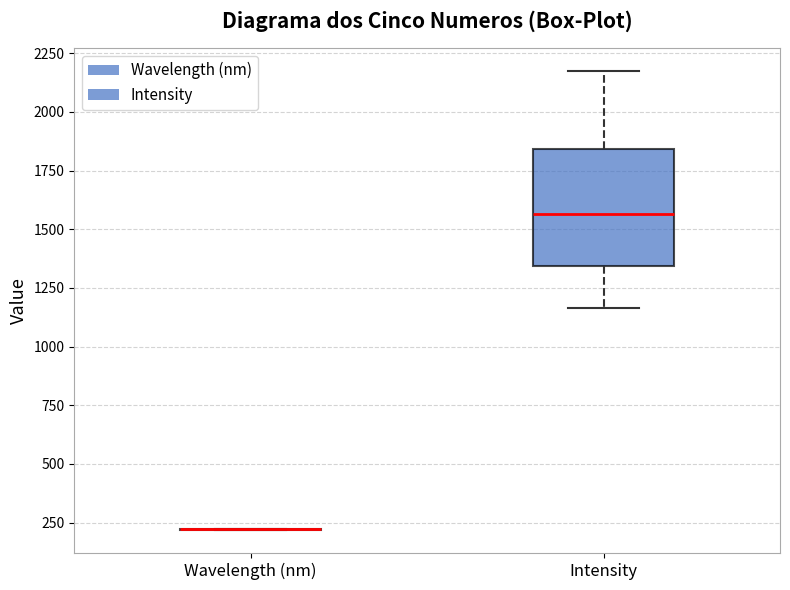

Reading left to right, transcribe this box plot: for each box, give where its median line is, the range the box spans, and where its two whiskers end, as read against the y-axis. The values are not printed on the chart, so give them approximately, as read against the axis.

Wavelength (nm): box collapsed to a line at 200, whiskers 200 to 200
Intensity: median 1550, box 1350 to 1850, whiskers 1150 to 2150